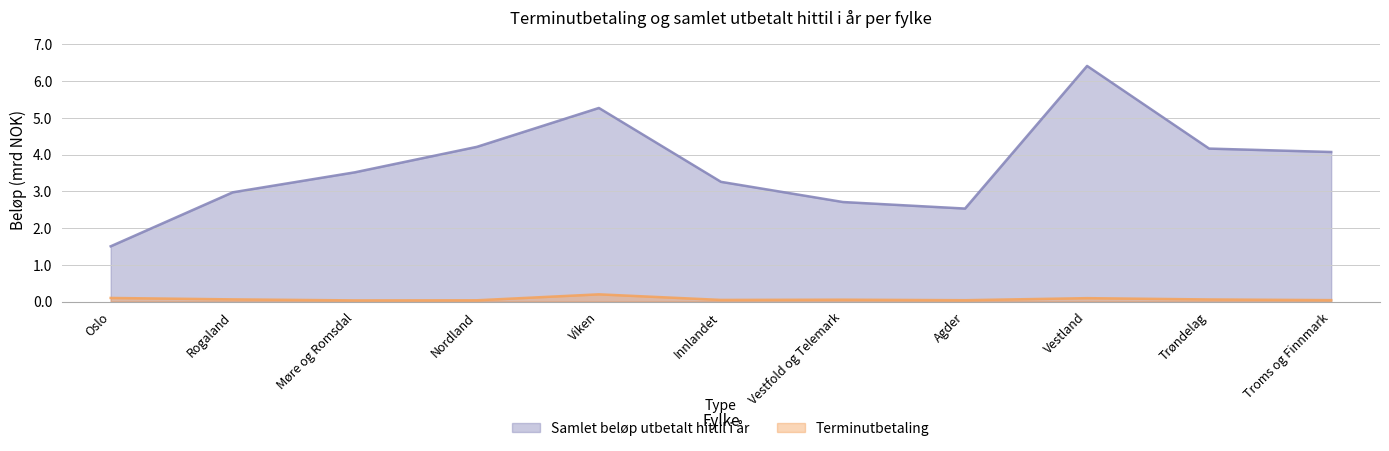

The value of Terminutbetaling at Vestland is 0.0. True or false?

False